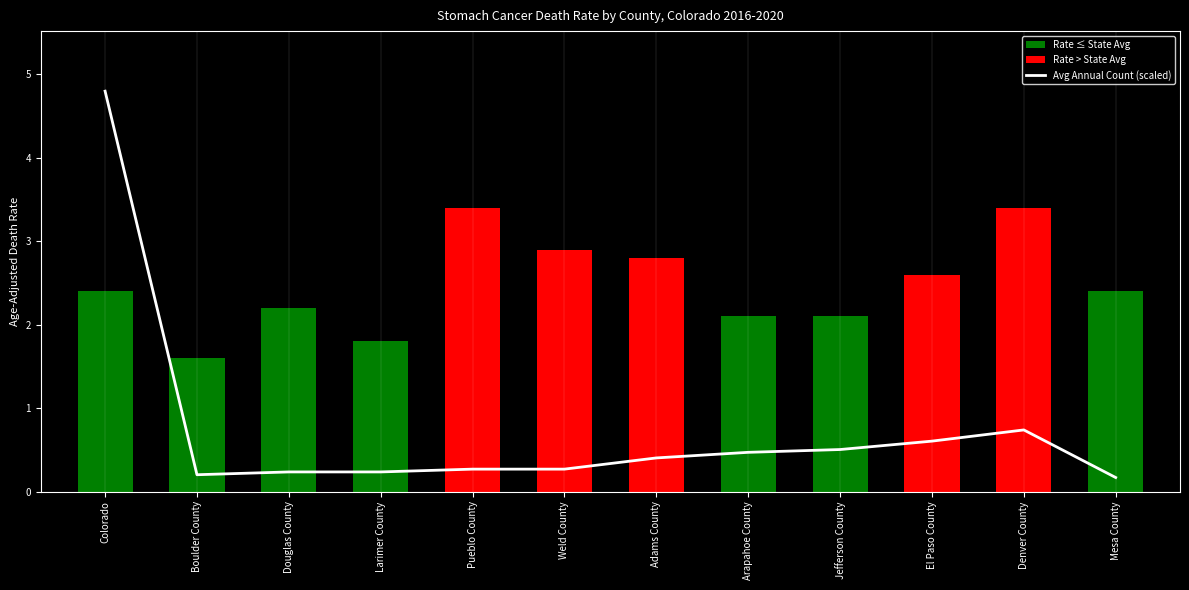

List the series in order of their peak value, lowest first.

Age-Adjusted Death Rate, Avg Annual Count (scaled)